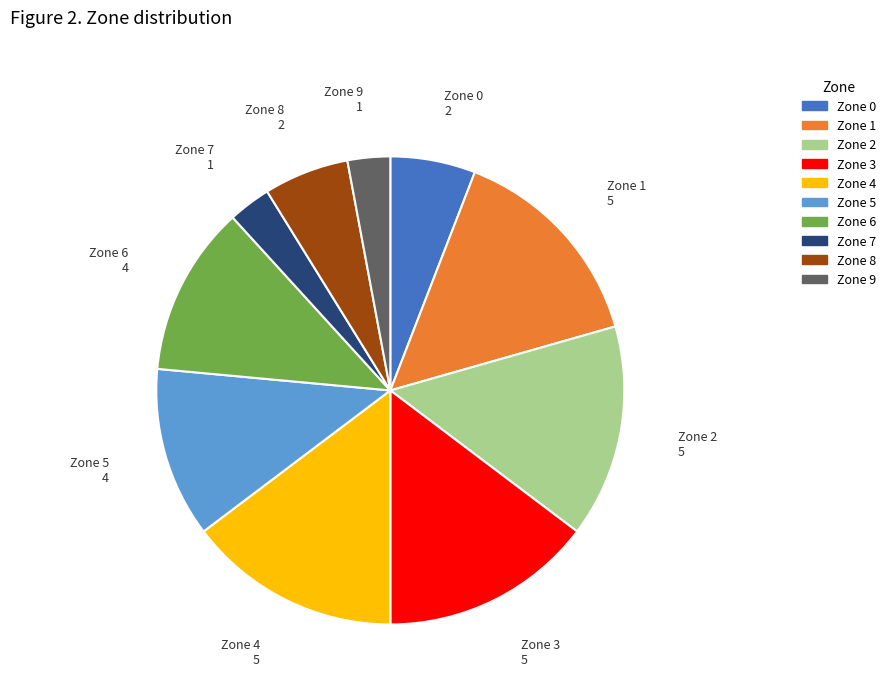

Is the sum of Zone 2 and Zone 0 greater than half?

No